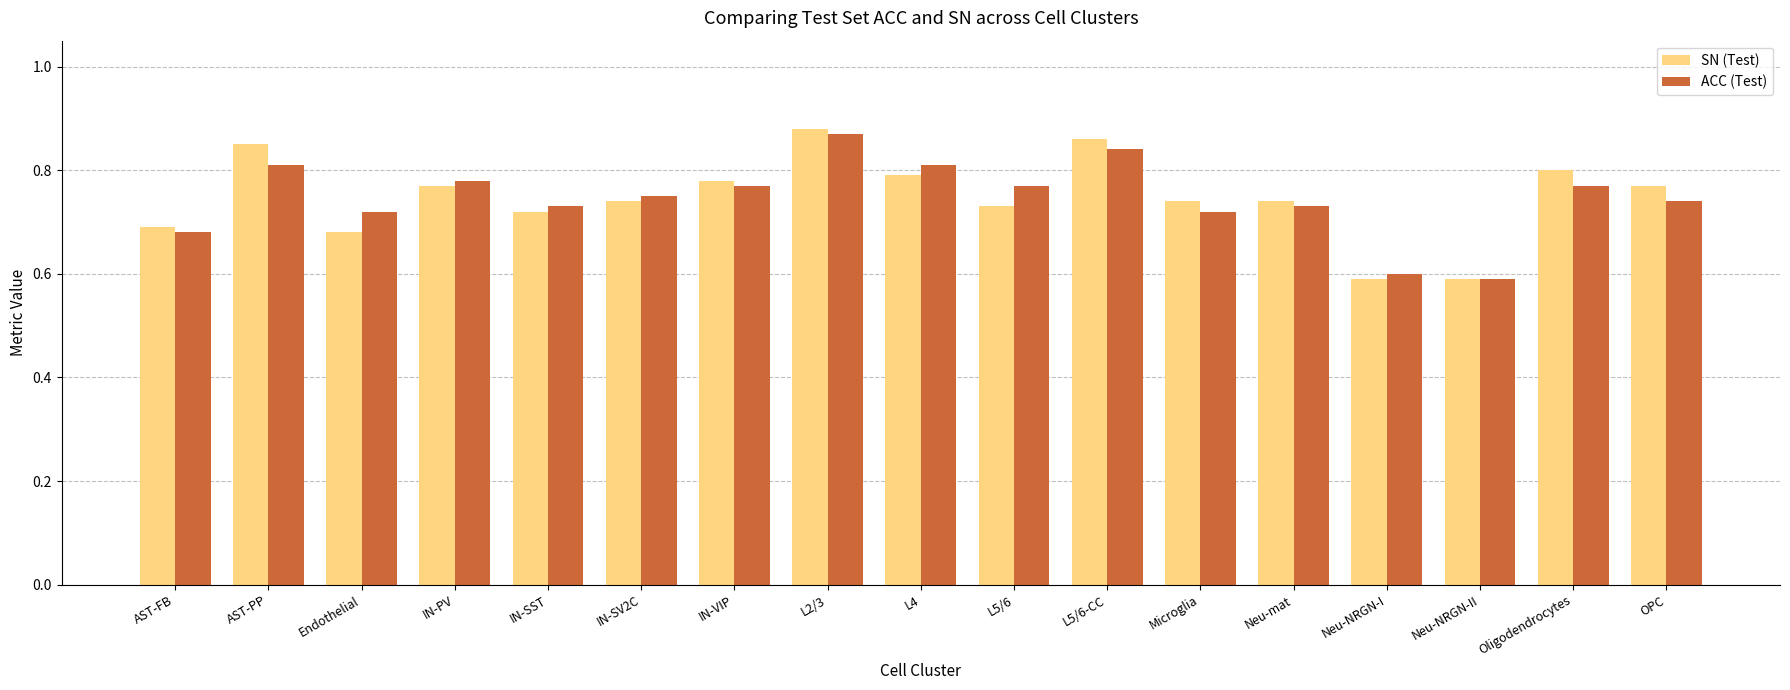

Is it true that ACC (Test) equals 0.7 at Endothelial?

True